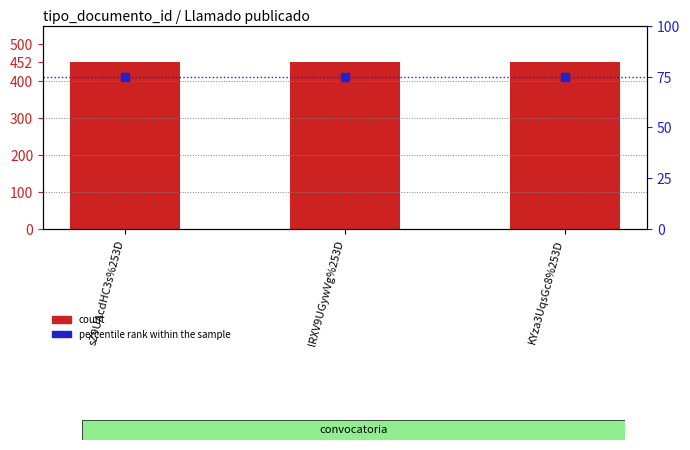

Which series has the widest spread of Y values?

count